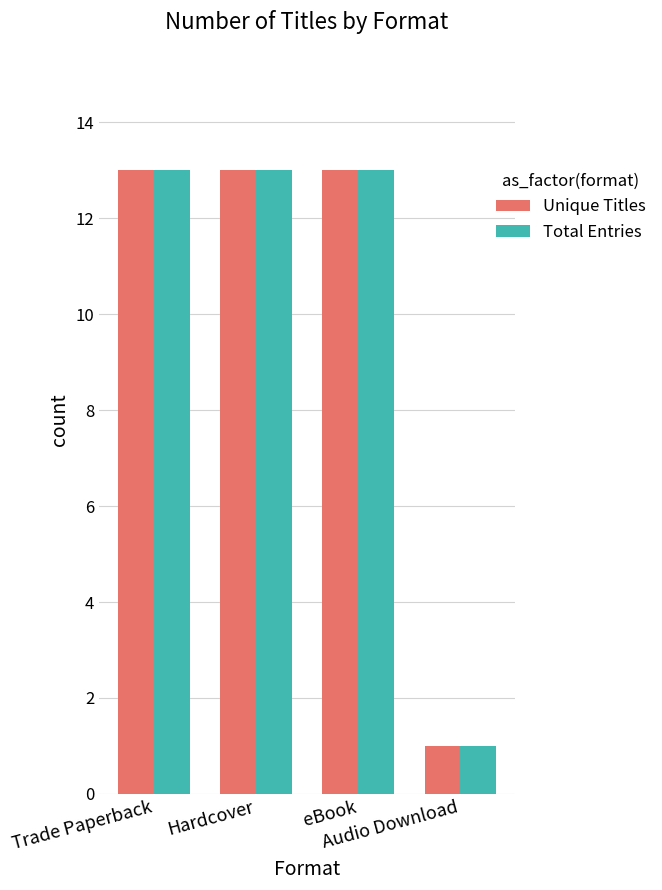

How many bars are there in each group?

2